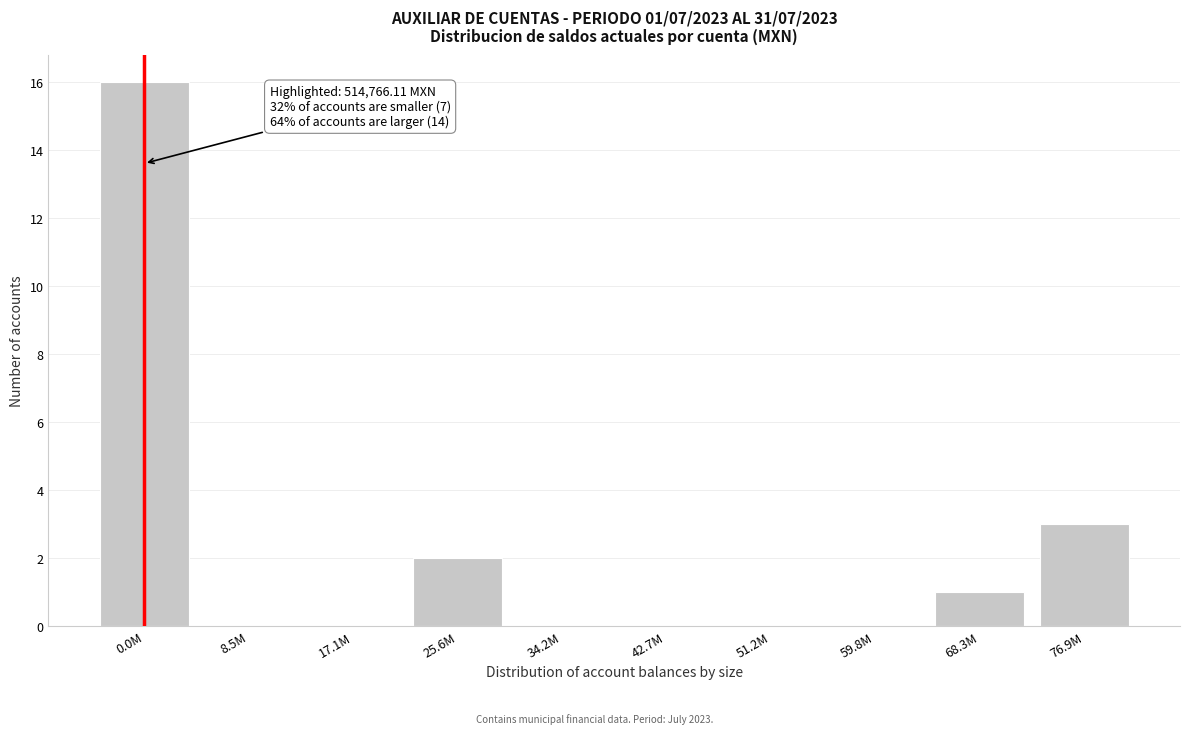

Reading left to right, transcribe all the data shown in this chart.

0.0M=16	8.5M=0	17.1M=0	25.6M=2	34.2M=0	42.7M=0	51.2M=0	59.8M=0	68.3M=1	76.9M=3